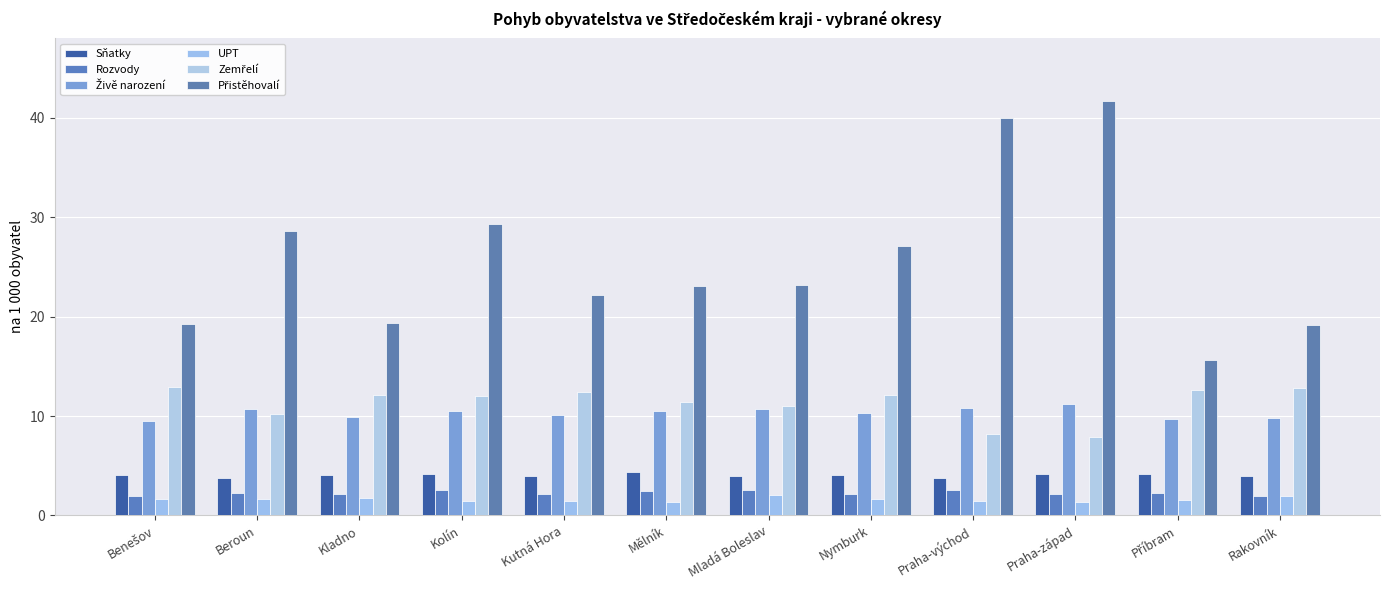

Rank the series at Kutná Hora from lowest to highest value.

UPT, Rozvody, Sňatky, Živě narození, Zemřelí, Přistěhovalí